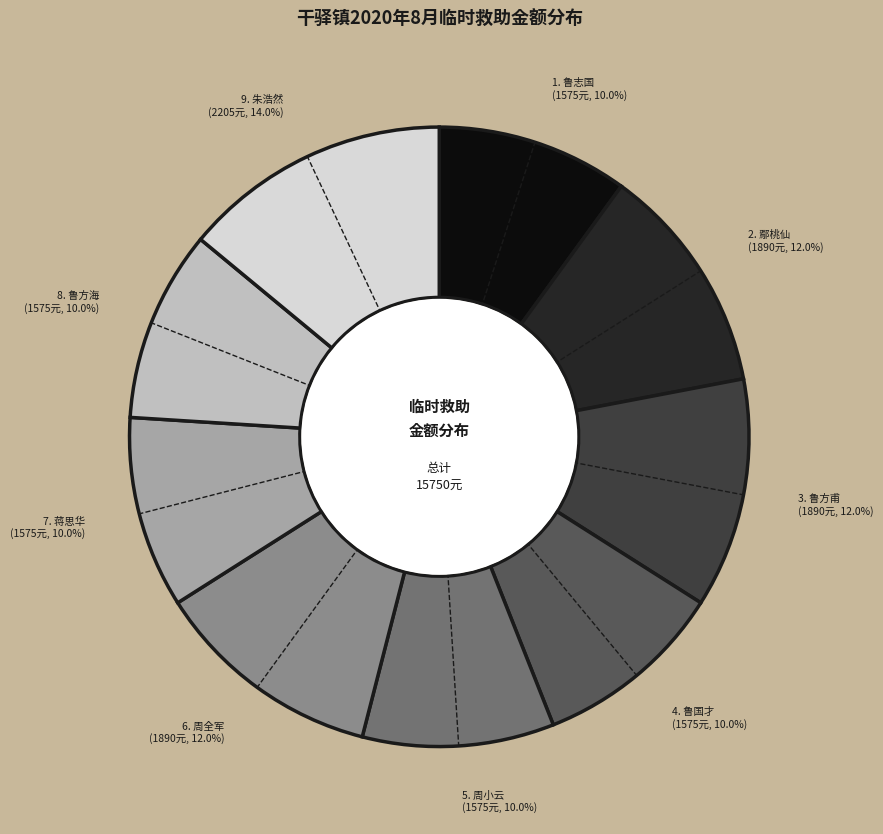

Is there a majority slice in this chart?

No